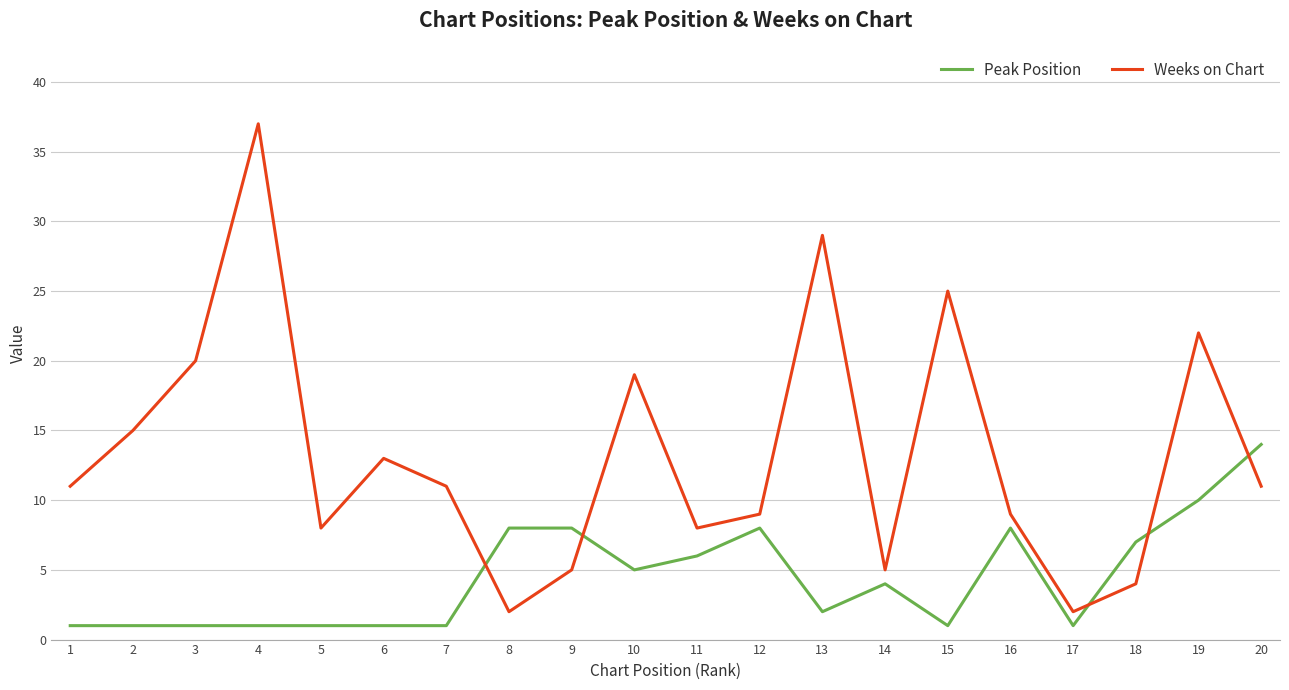

True or false: Weeks on Chart has a value of 2 at 11.

False